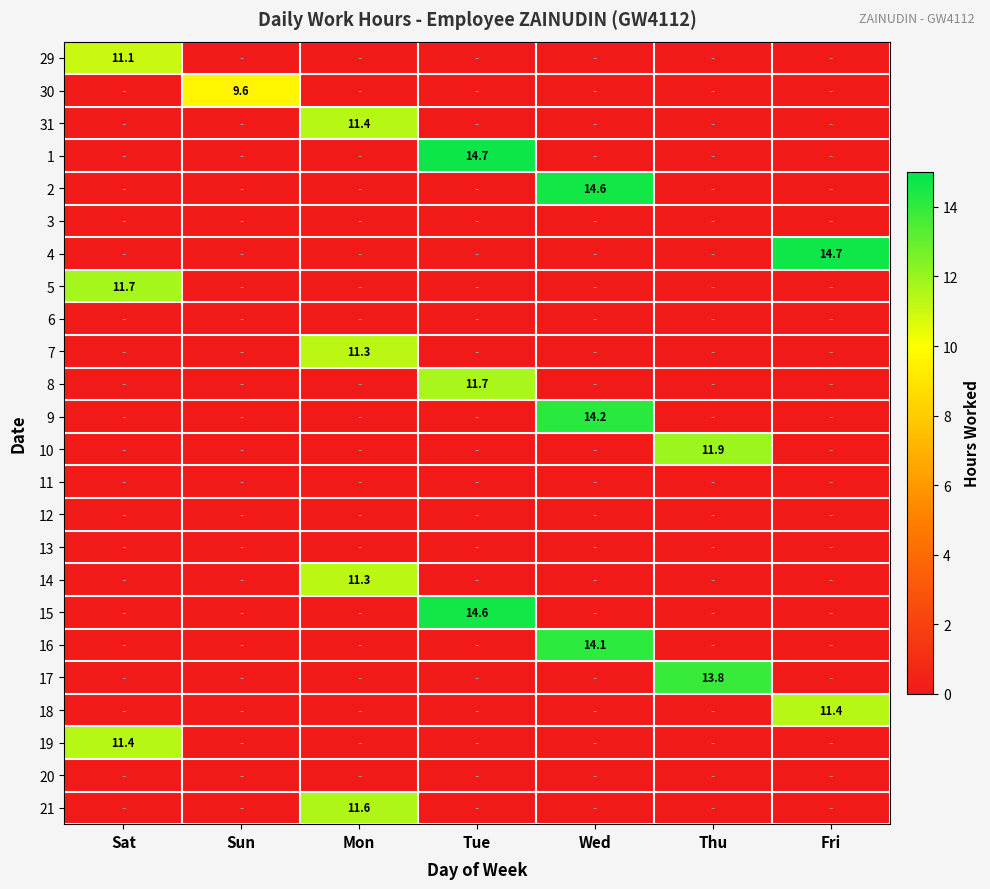

How many distinct data groups are displayed?

24